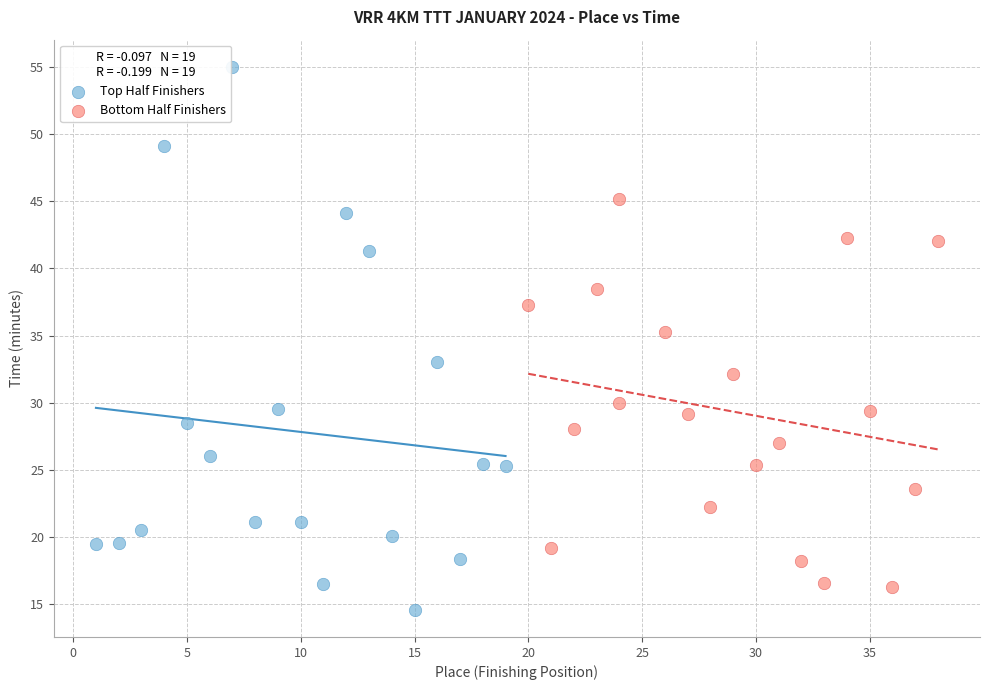

Which series contains the highest Y value?

Top Half Finishers